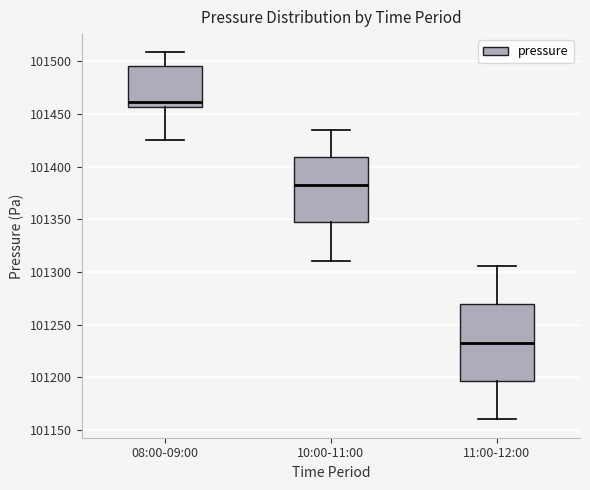

Reading left to right, transcribe this box plot: for each box, give where its median line is, the range the box spans, and where its two whiskers end, as read against the y-axis. The values are not printed on the chart, so give them approximately, as read against the axis.

08:00-09:00: median 101460, box 101455 to 101495, whiskers 101425 to 101510
10:00-11:00: median 101385, box 101345 to 101410, whiskers 101310 to 101435
11:00-12:00: median 101235, box 101195 to 101270, whiskers 101160 to 101305